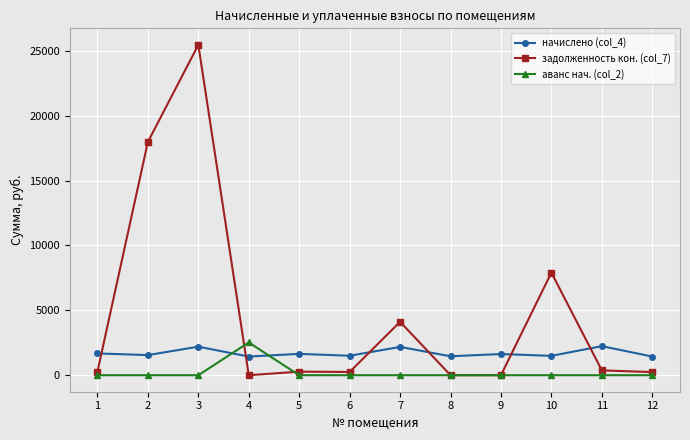

What is the maximum value shown in the chart?

25457.8